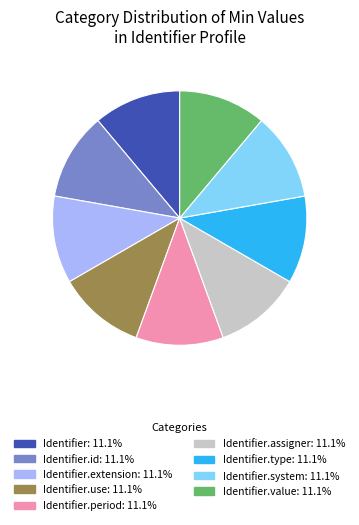

Is there a majority slice in this chart?

No